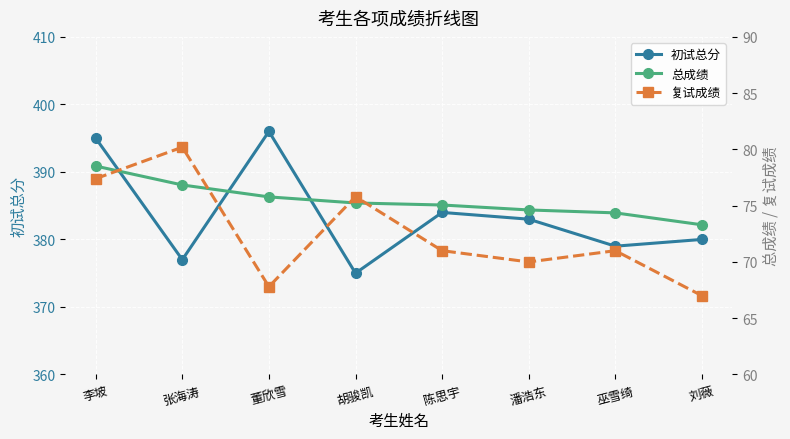

True or false: 初试总分 has a value of 547.1 at 董欣雪.

False